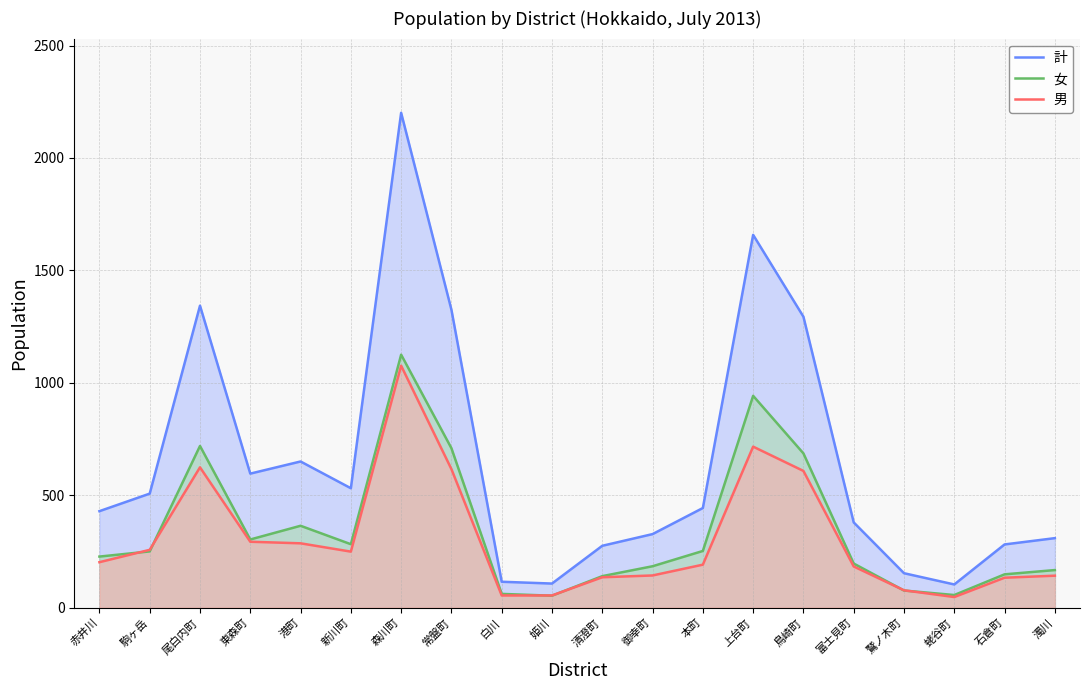

True or false: 男 and 計 cross at least once.

False